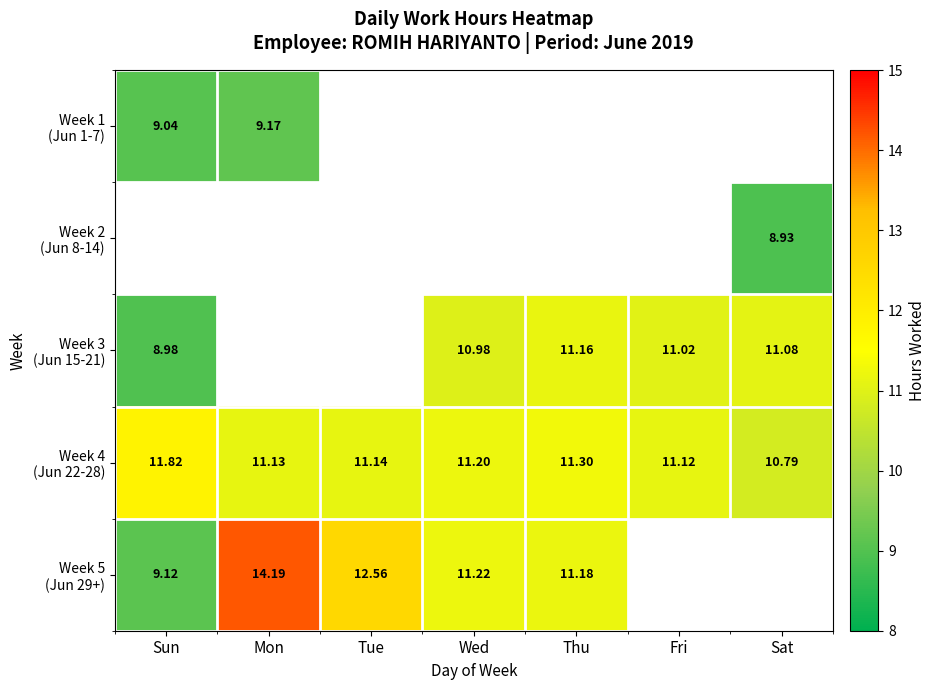

How many values in Week 2 (Jun 8-14) are above zero?

1